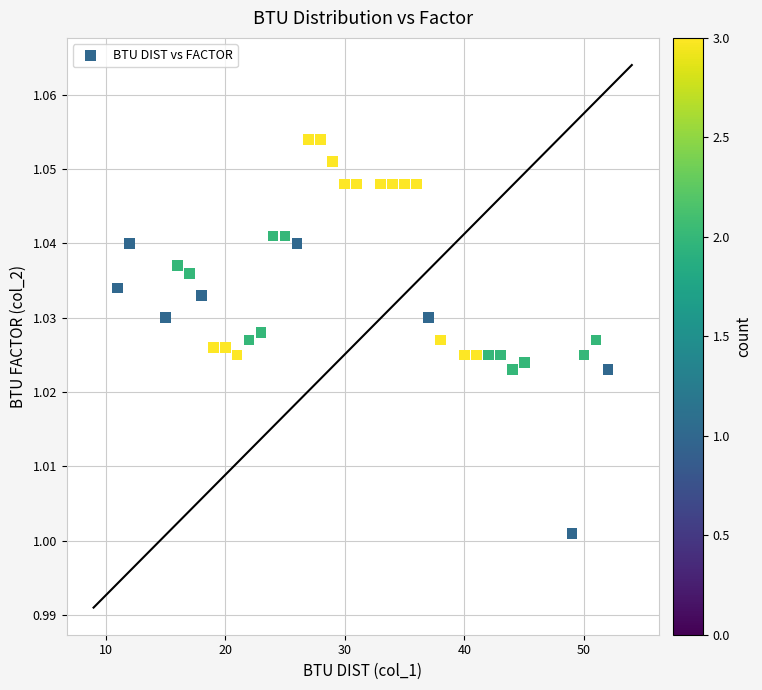

What is the range of X values (max minus min)?

41.0